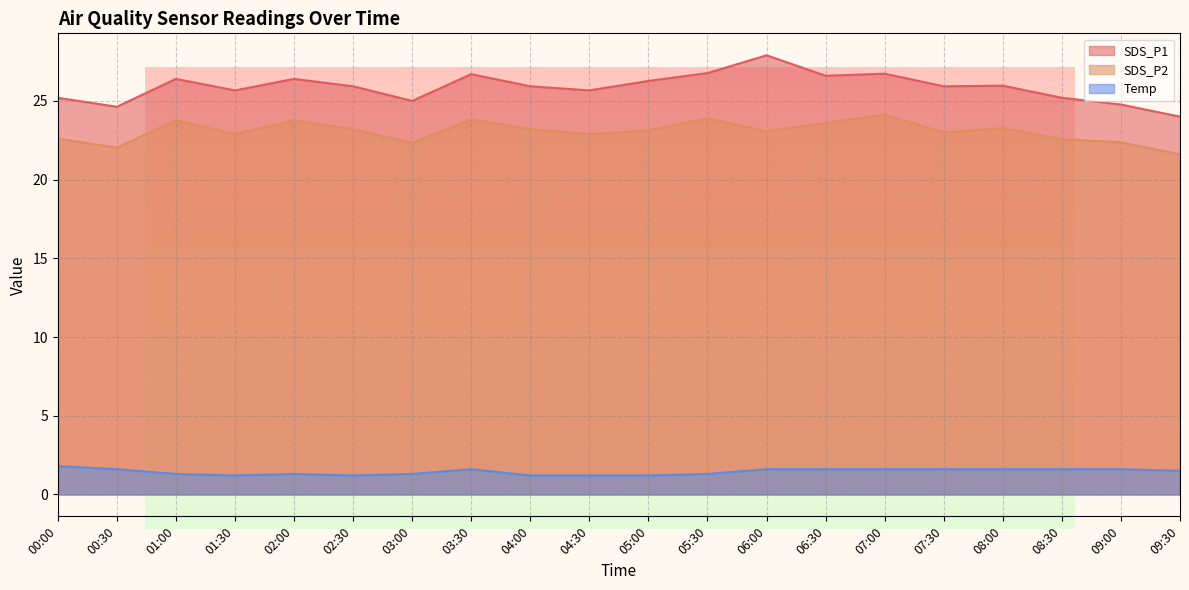

How many data points does each series have?

20